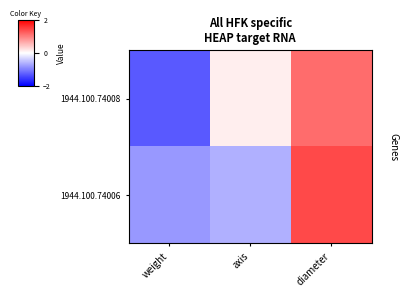

At how many categories does at least one series exceed 0?

2